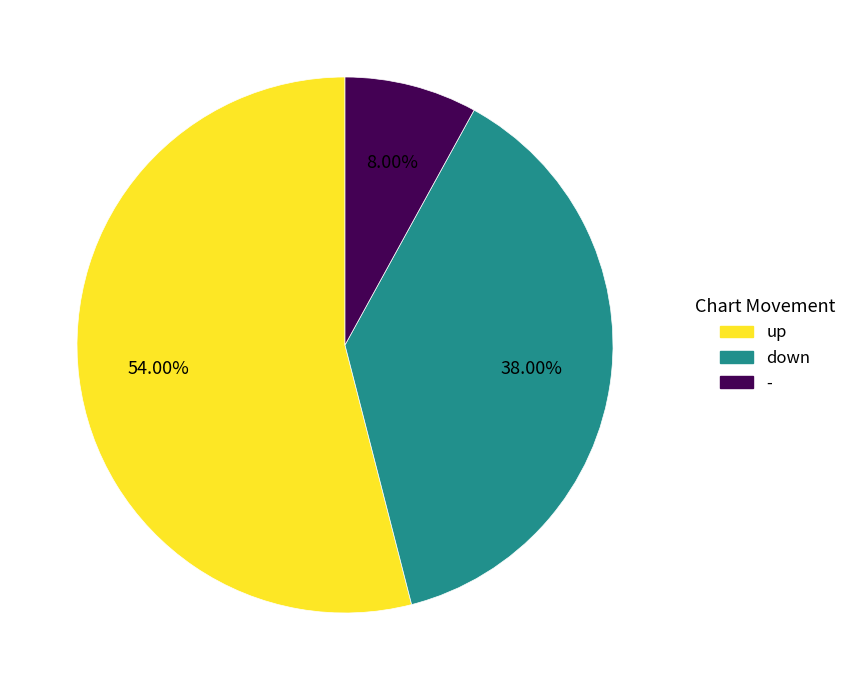

Does up account for over 50% of the chart?

Yes